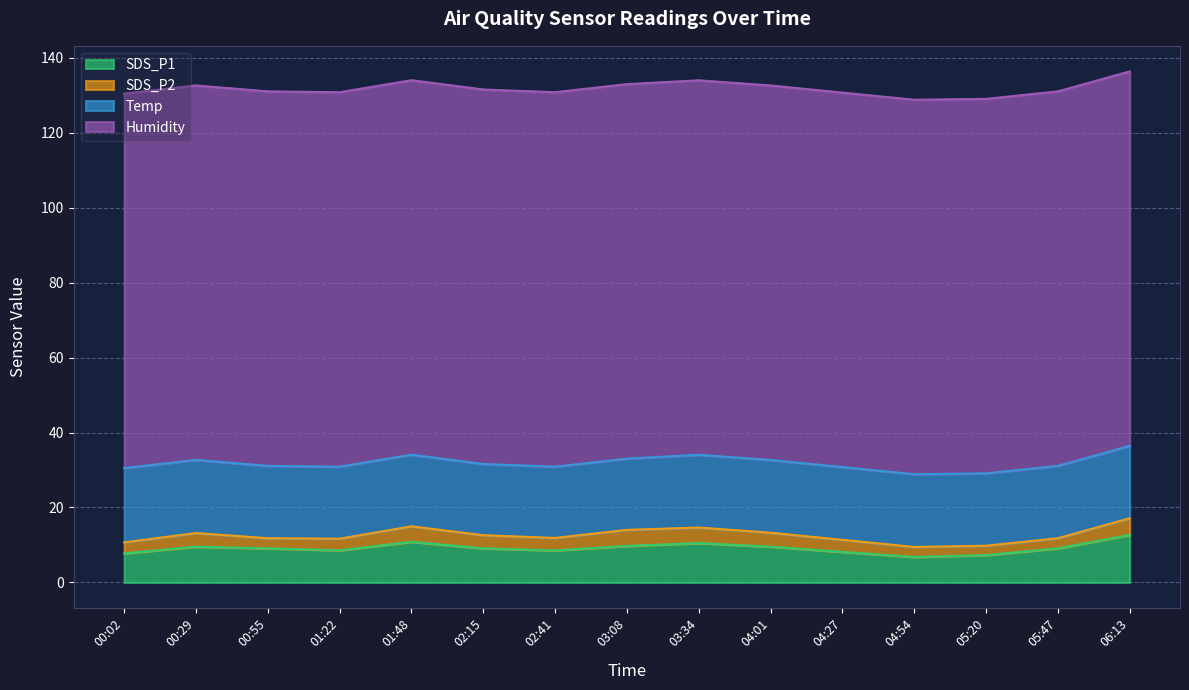

At which category does SDS_P1 reach its first local peak?

00:29